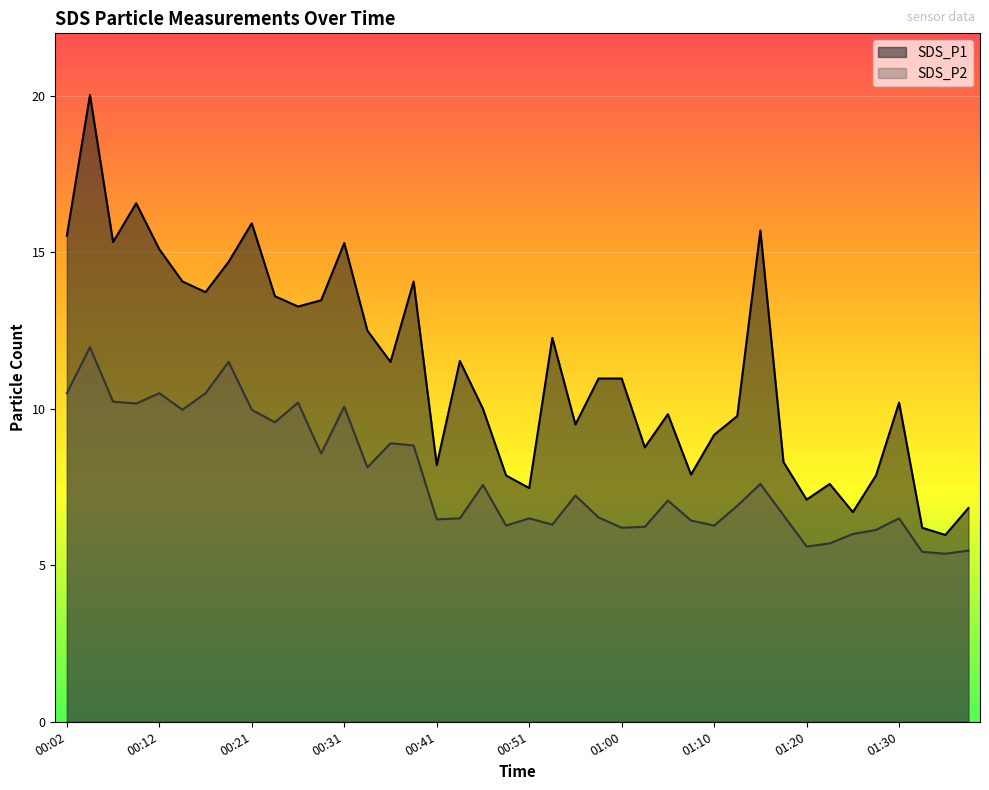

True or false: SDS_P2 and SDS_P1 cross at least once.

False